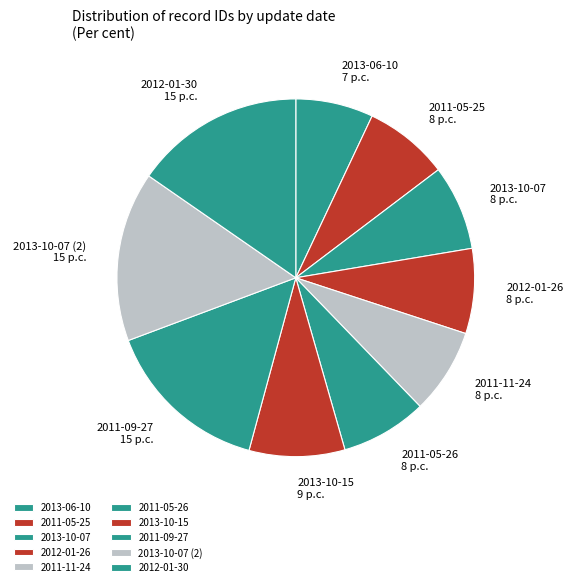

True or false: 2013-06-10 accounts for 7% of the total.

True